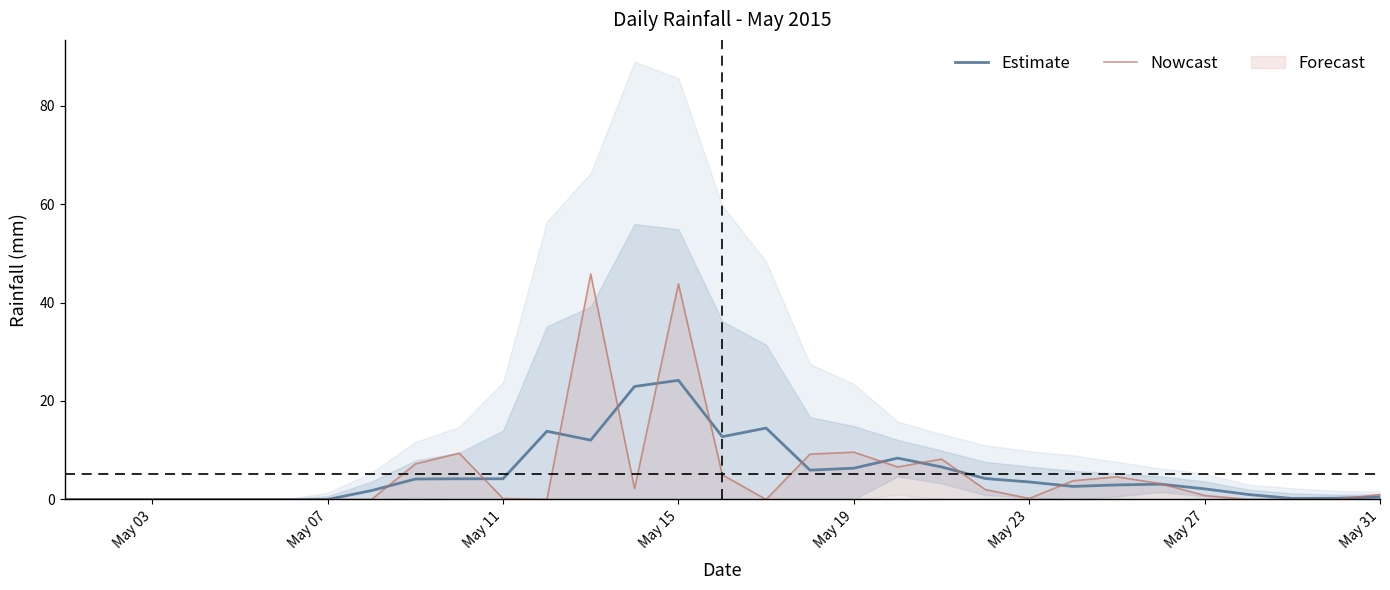

At how many categories does at least one series exceed 12?

6